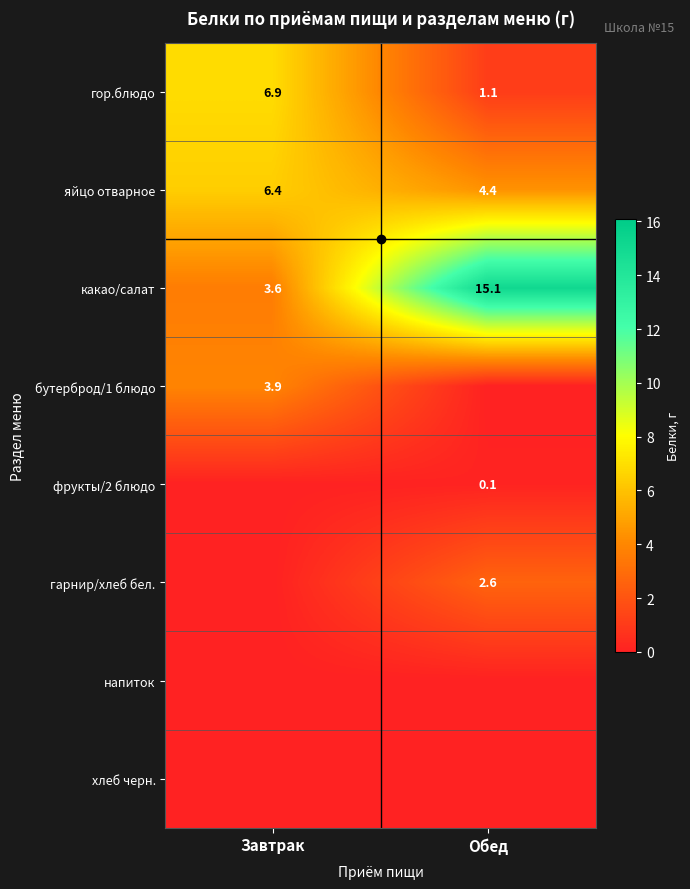

What is the sum of the какао/салат values at Завтрак and Обед?

18.7